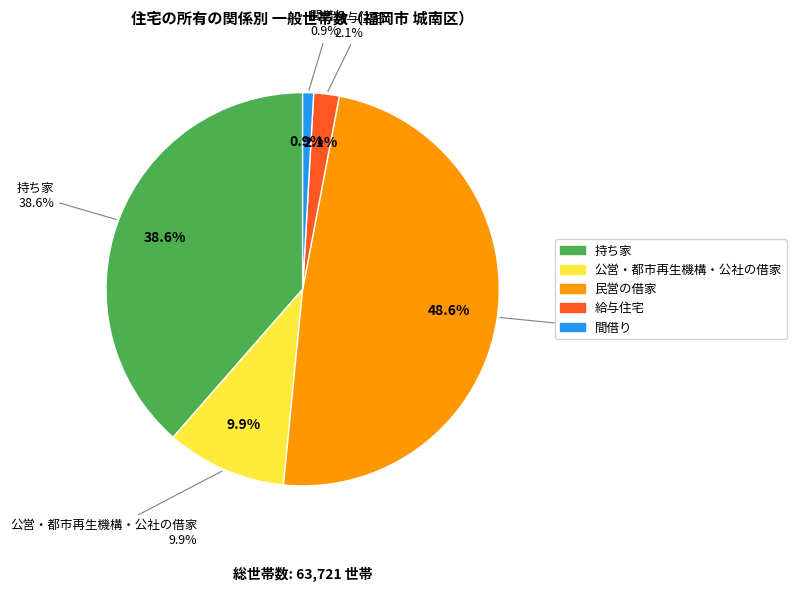

What is the largest slice in the pie chart?

民営の借家